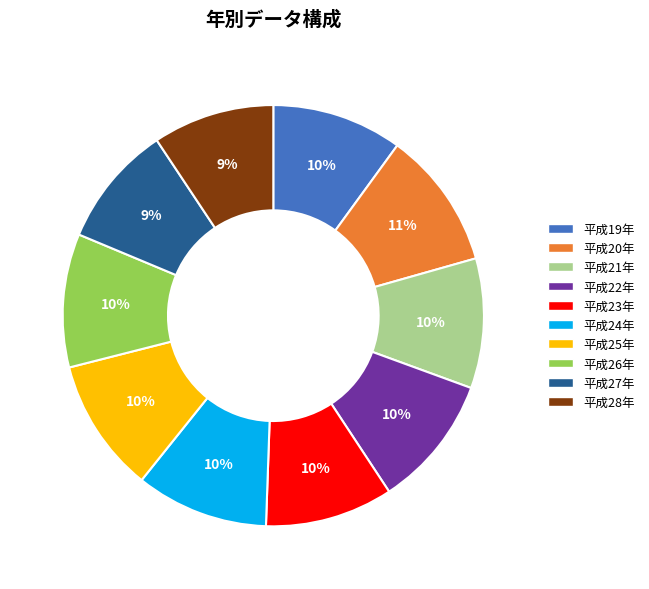

Count the number of slices in the pie.

10